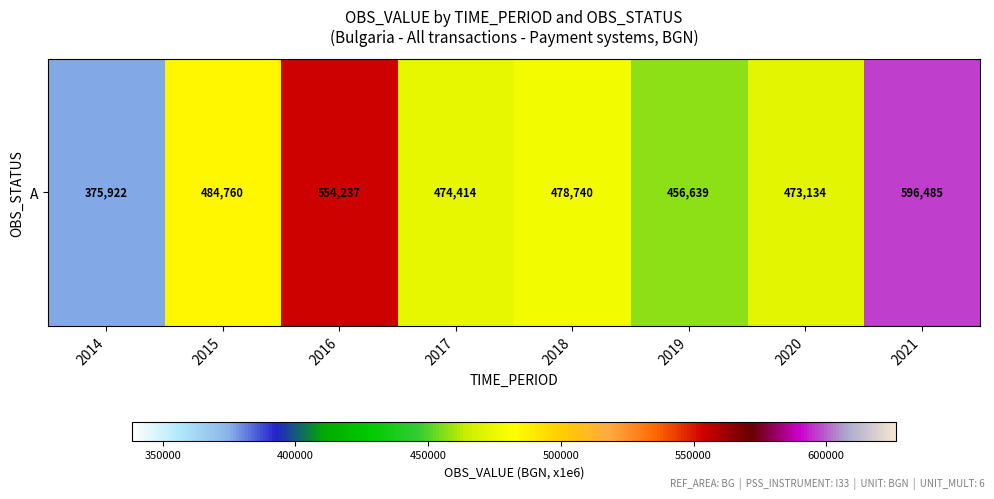

What is the maximum value shown in the chart?

596485.3